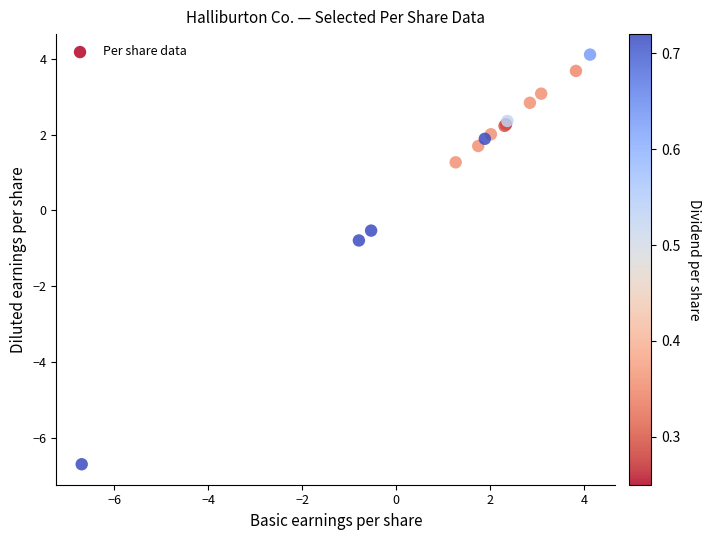

What Y value in the scatter plot is closest to -1?

-0.8